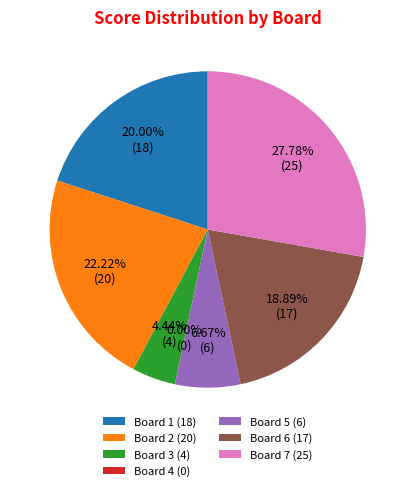

Count the number of slices in the pie.

7